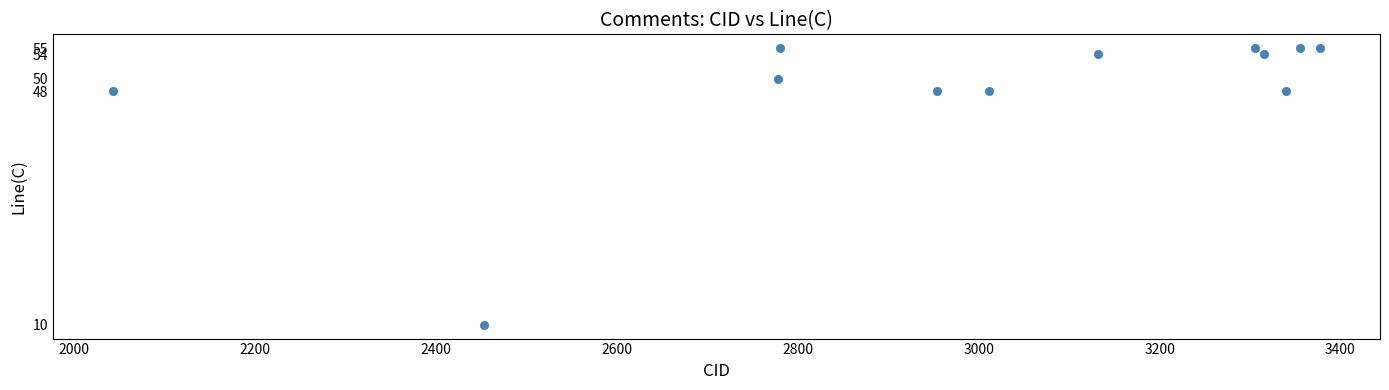

What is the average X value?

2987